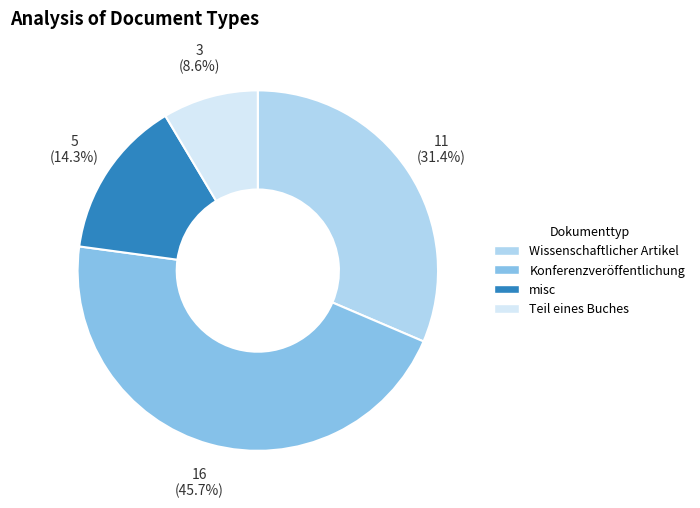

Rank the categories by value from lowest to highest.

Teil eines Buches, misc, Wissenschaftlicher Artikel, Konferenzveröffentlichung